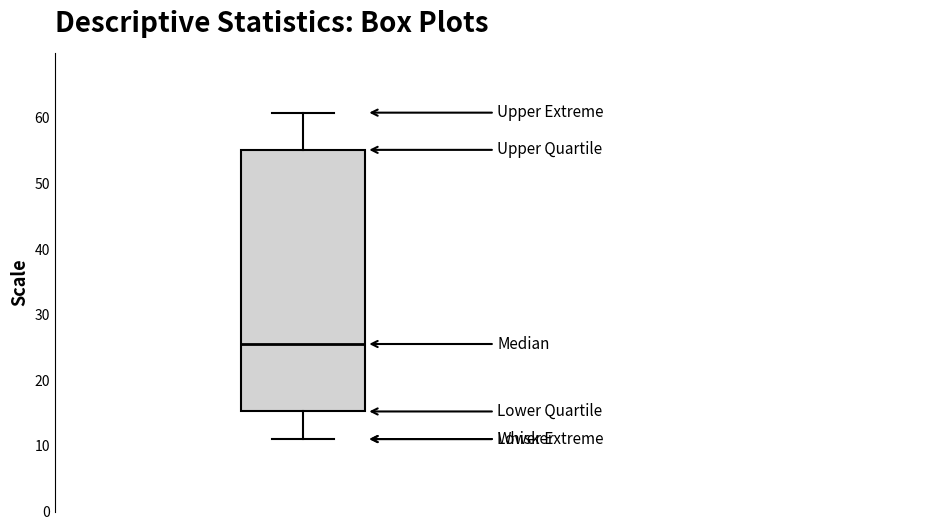

Read this box plot against the y-axis: the position of the median line, the range covered by the box, and the ends of both whiskers. The values are not printed on the chart, so give them approximately, as read against the axis.

median 26, box 15 to 55, whiskers 11 to 61